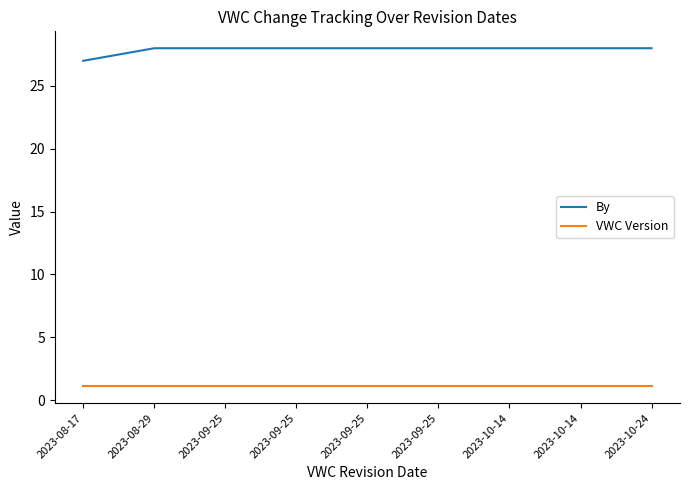

What are all the series names shown in the legend?

By, VWC Version